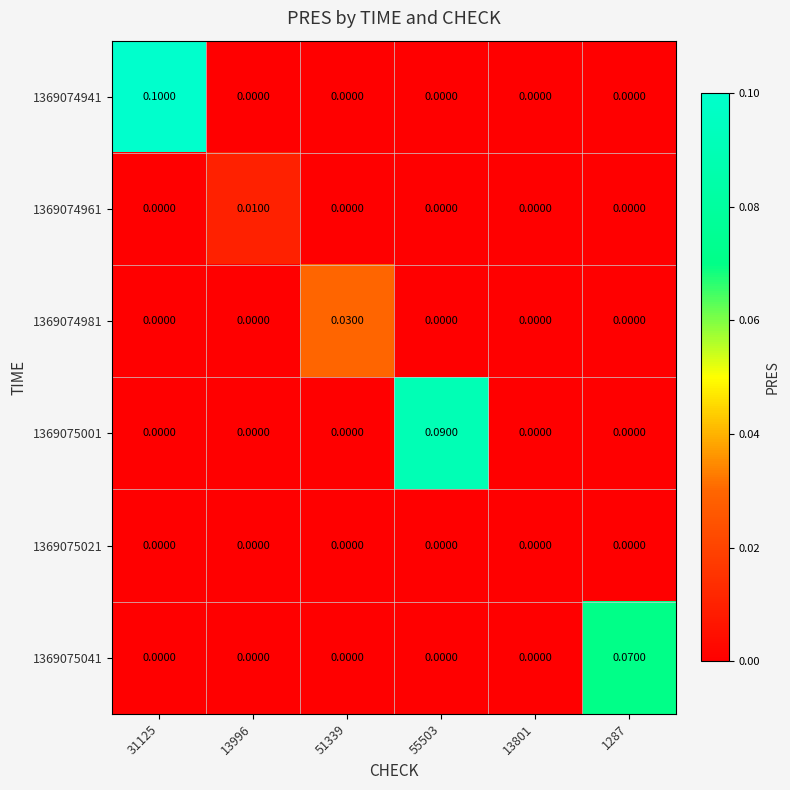

List the series in order of their peak value, lowest first.

1369075021, 1369074961, 1369074981, 1369075041, 1369075001, 1369074941